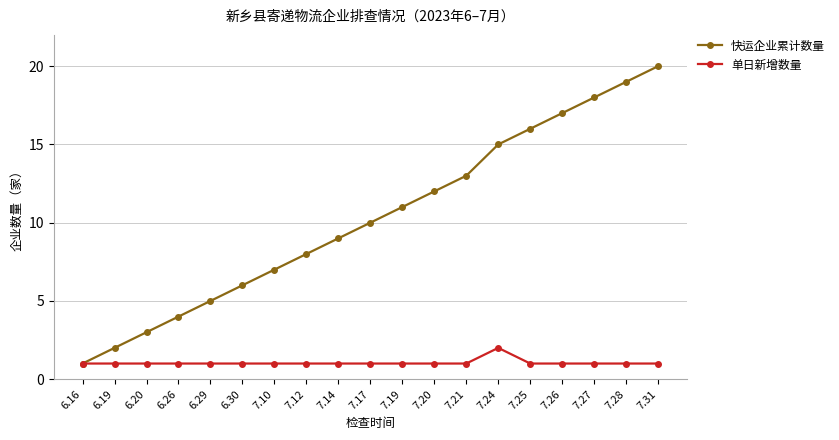

Which series has the largest range (max minus min)?

快运企业累计数量